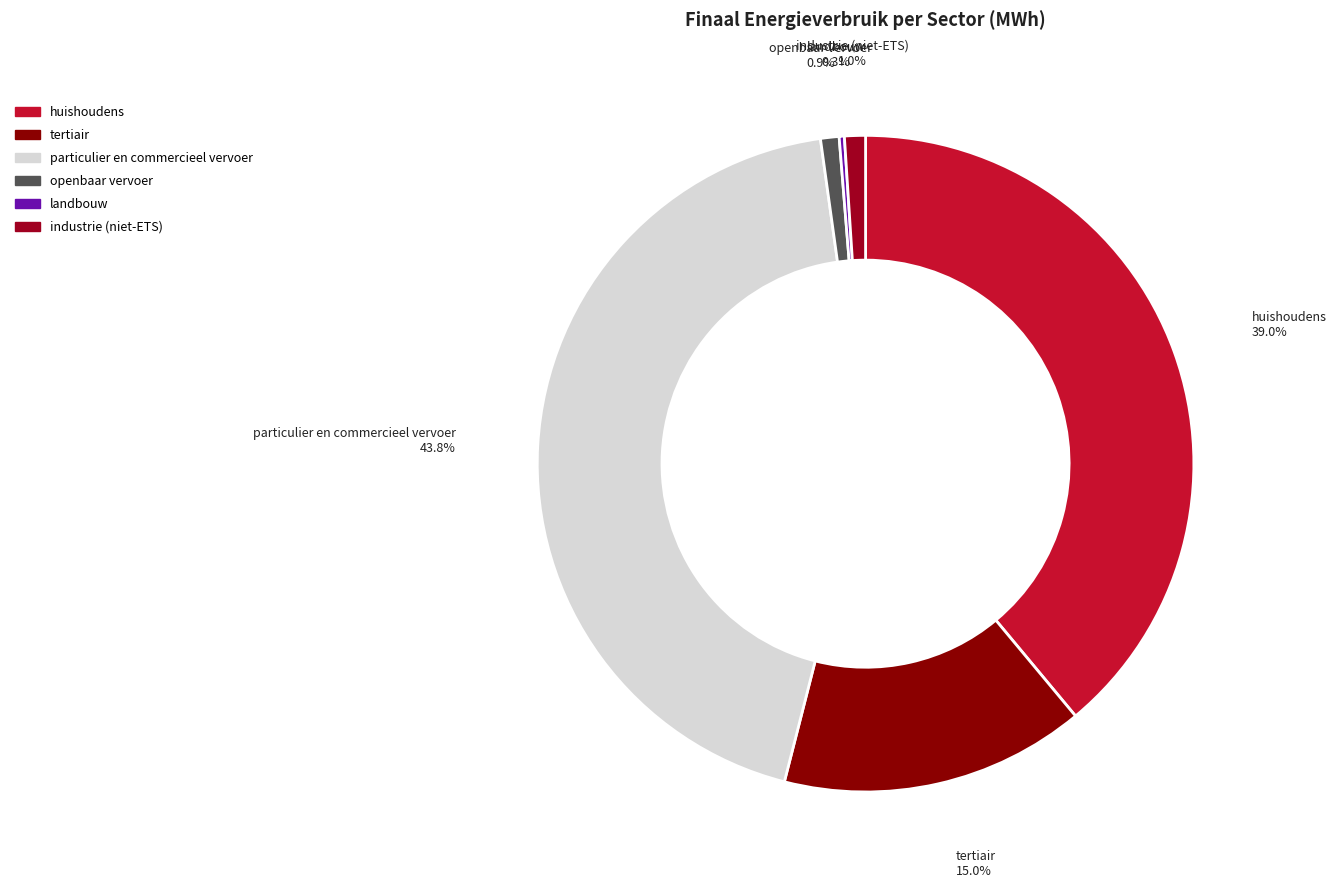

Which slice is the largest?

particulier en commercieel vervoer